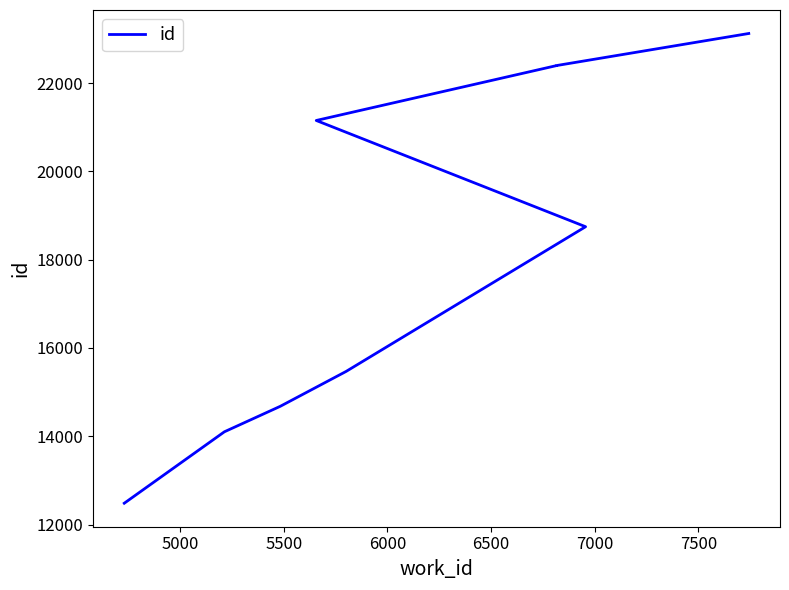

At which label does the data first exceed 18746?

7000